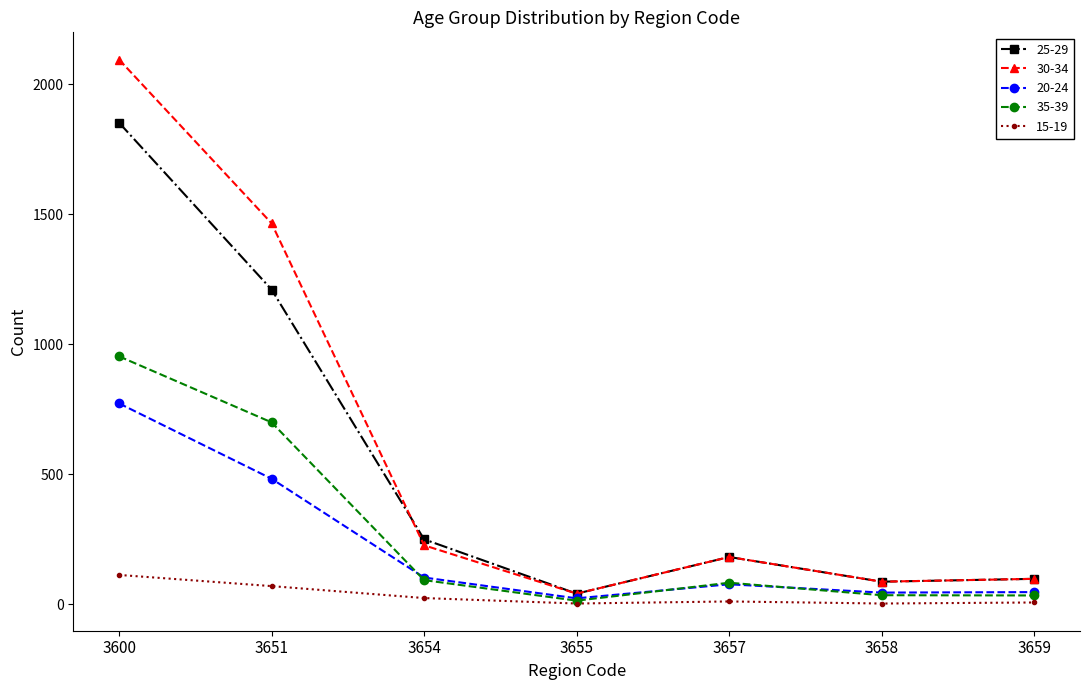

At which category is the sum across all series the highest?

3600